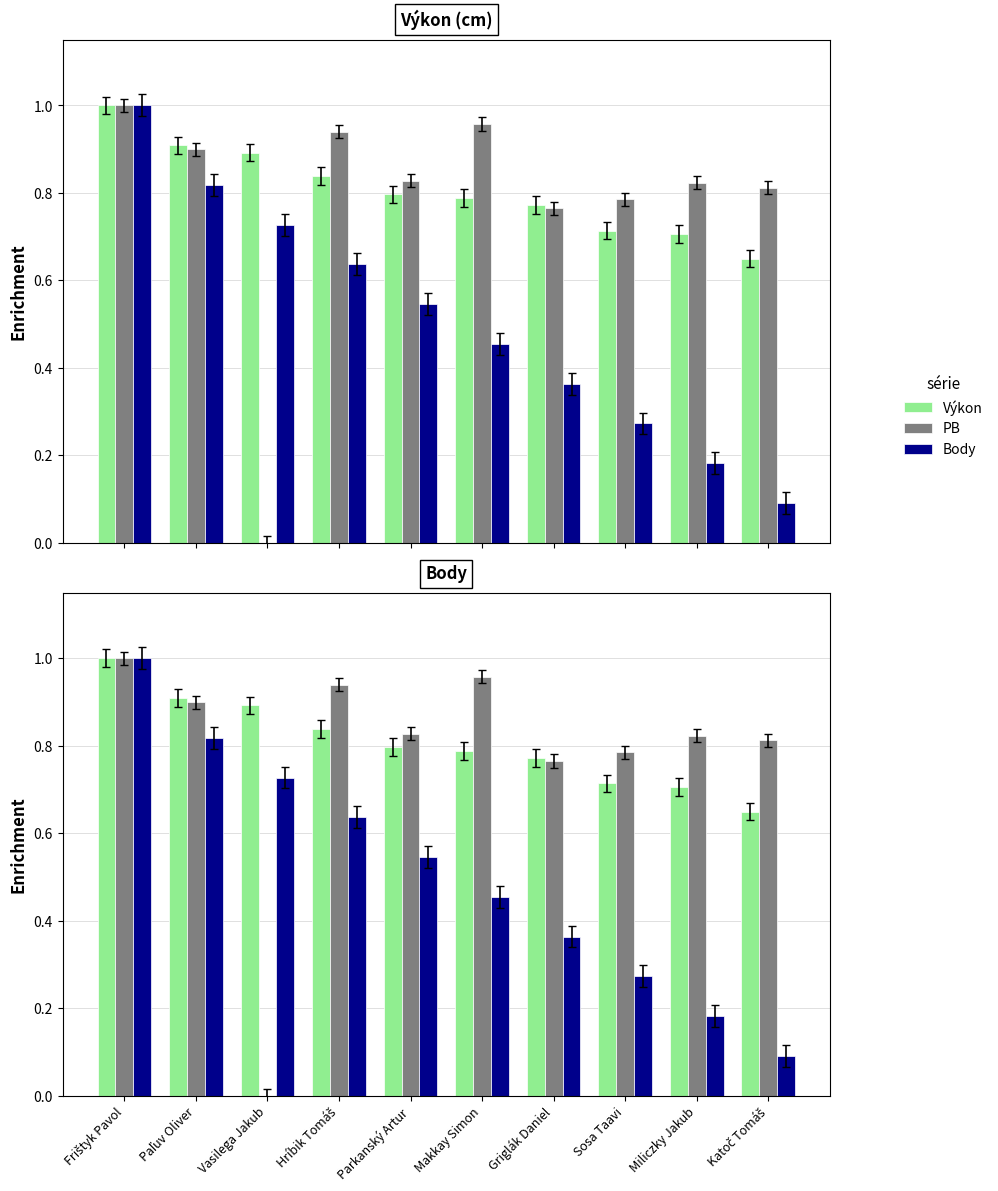

Rank the categories by Body value from lowest to highest.

Katoč Tomáš, Miliczky Jakub, Sosa Taavi, Griglák Daniel, Makkay Simon, Parkanský Artur, Hríbik Tomáš, Vasilega Jakub, Paľuv Oliver, Frištyk Pavol